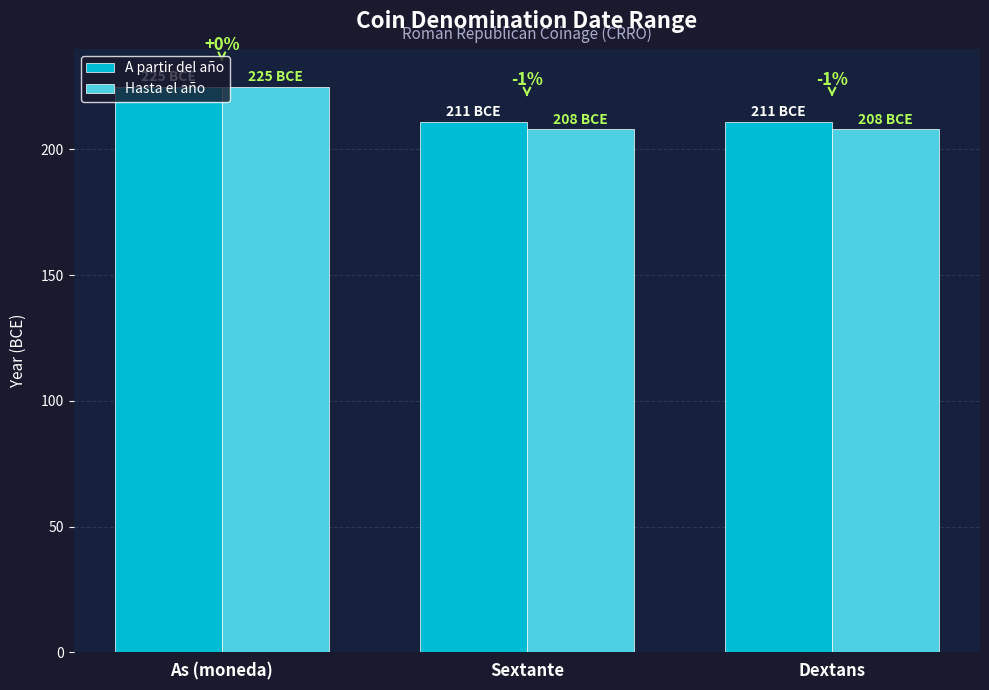

At which category is the sum across all series the highest?

As (moneda)